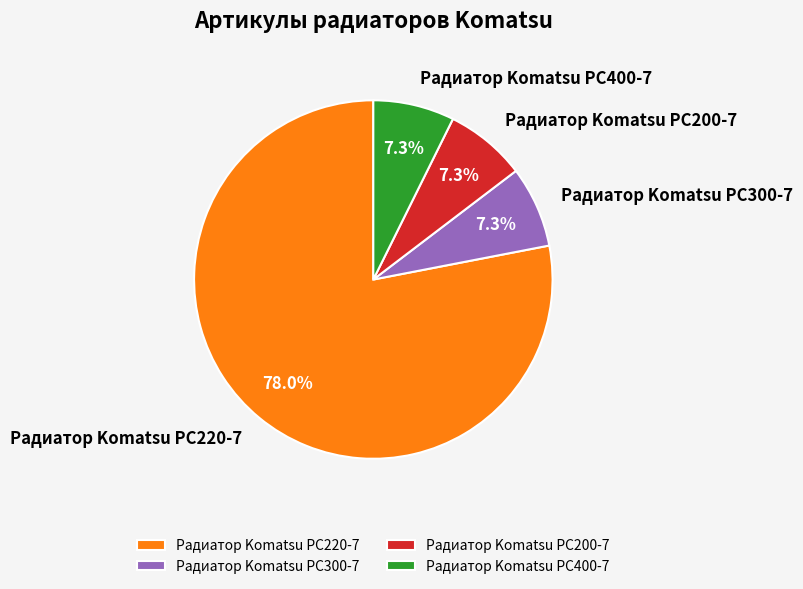

What is the majority slice?

Радиатор Komatsu PC220-7